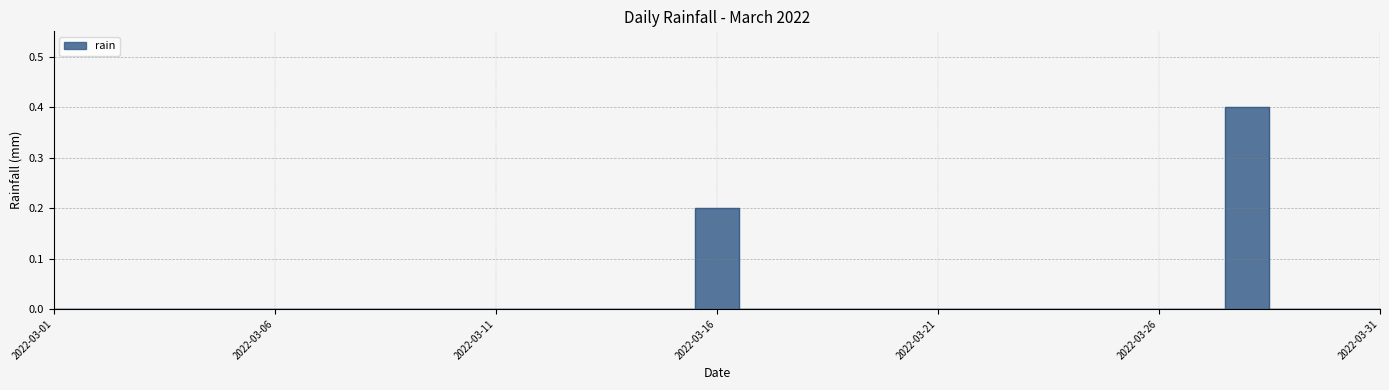

True or false: the data has more than 2 interior local peaks.

False